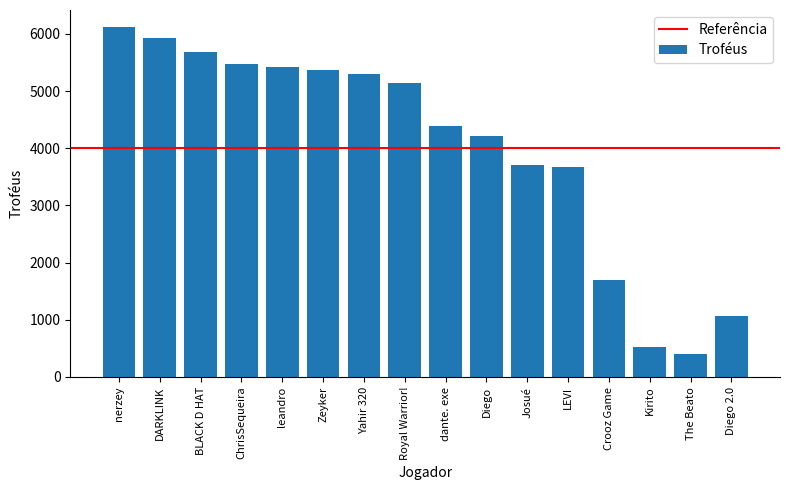

How many distinct data groups are displayed?

1